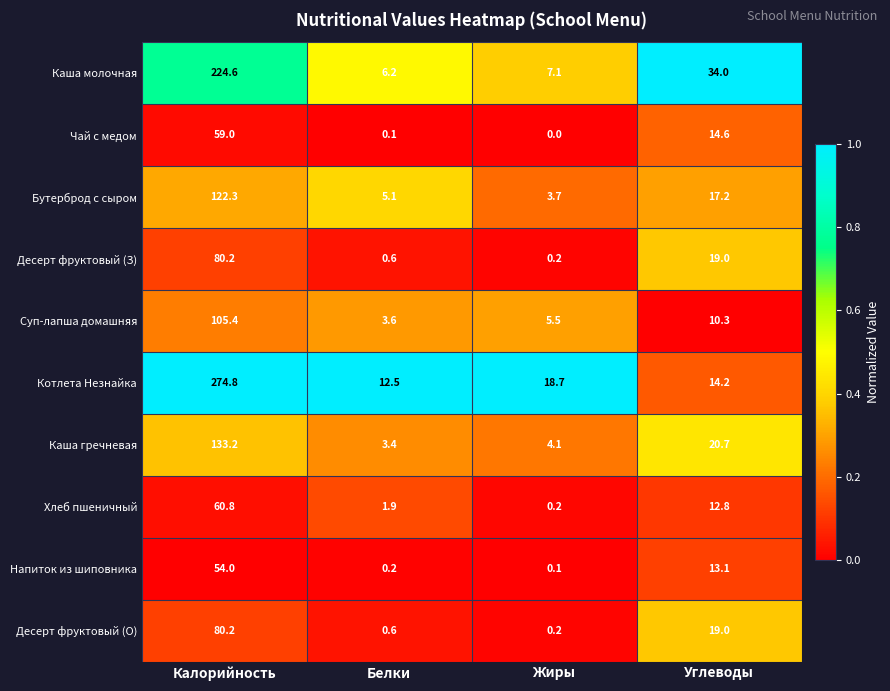

List the labels in order of Каша гречневая value, smallest first.

Белки, Жиры, Углеводы, Калорийность